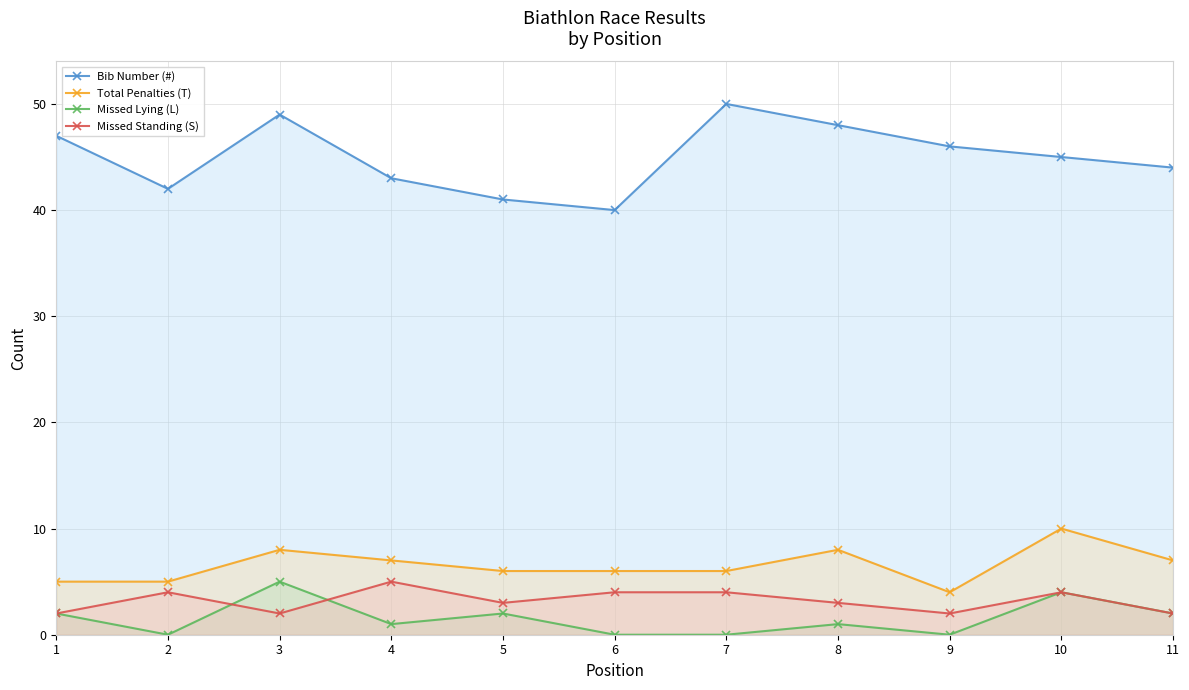

At which category does Missed Lying (L) reach its first local peak?

3